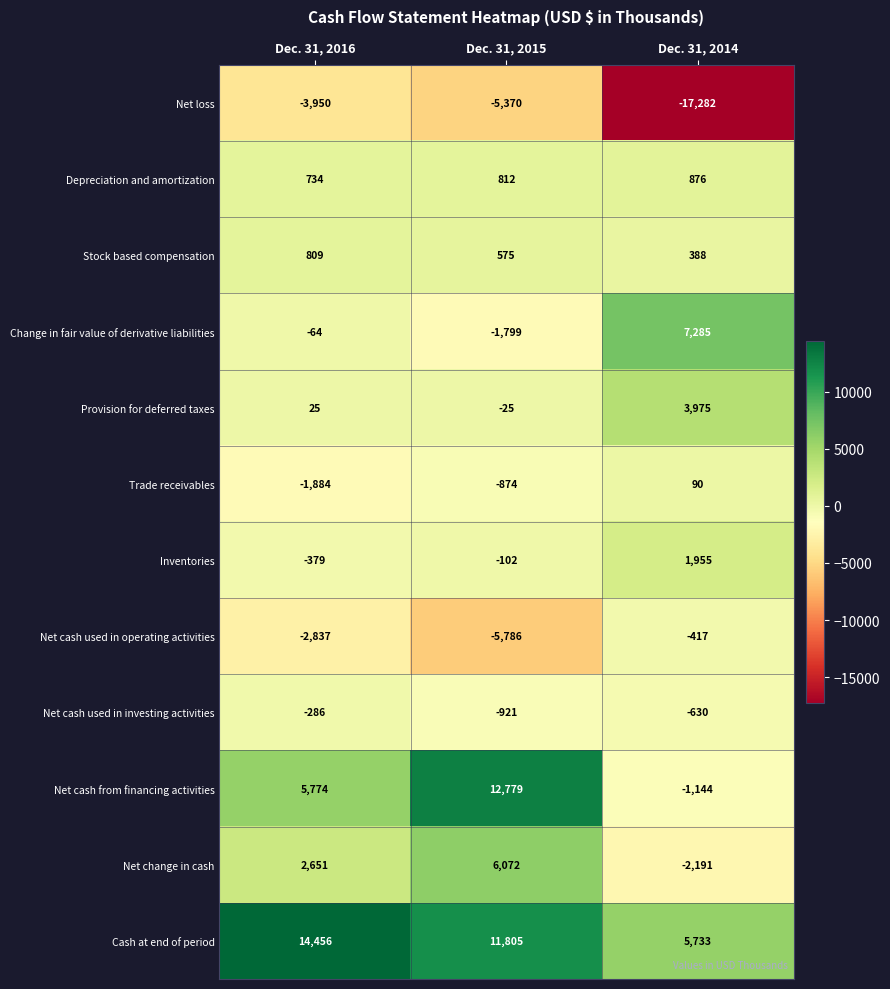

At Dec. 31, 2014, list the series in order from smallest to largest.

Net loss, Net change in cash, Net cash from financing activities, Net cash used in investing activities, Net cash used in operating activities, Trade receivables, Stock based compensation, Depreciation and amortization, Inventories, Provision for deferred taxes, Cash at end of period, Change in fair value of derivative liabilities